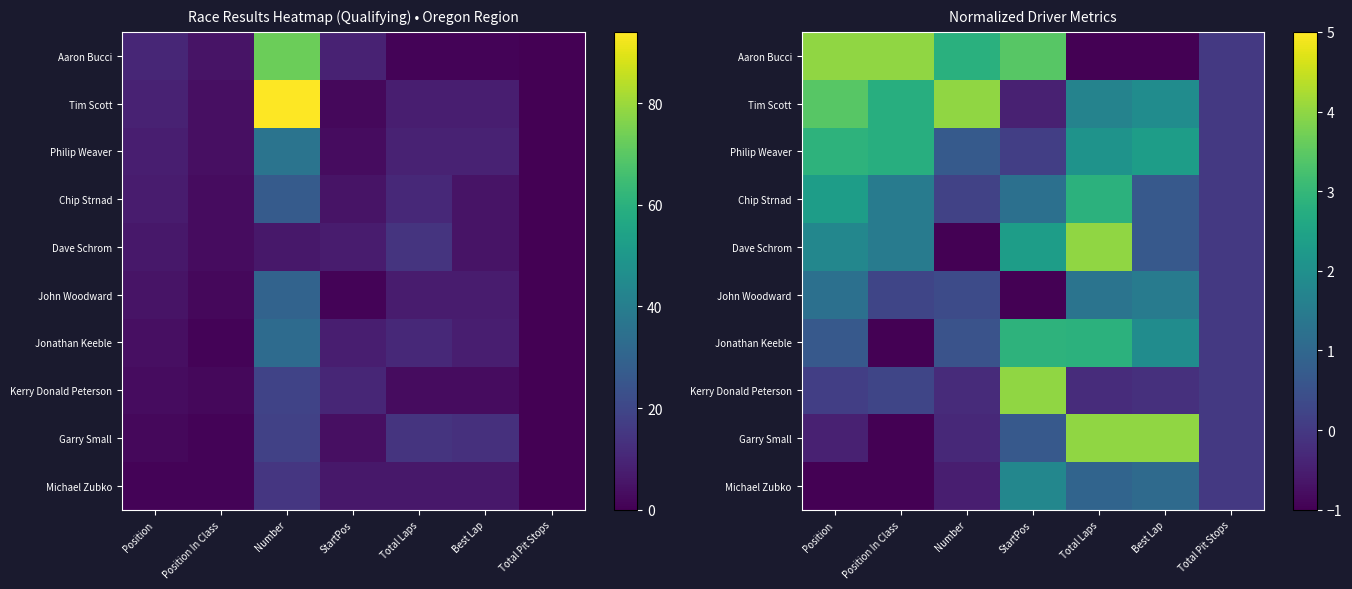

Is the value of Chip Strnad at Position greater than the value of Dave Schrom at Position?

Yes